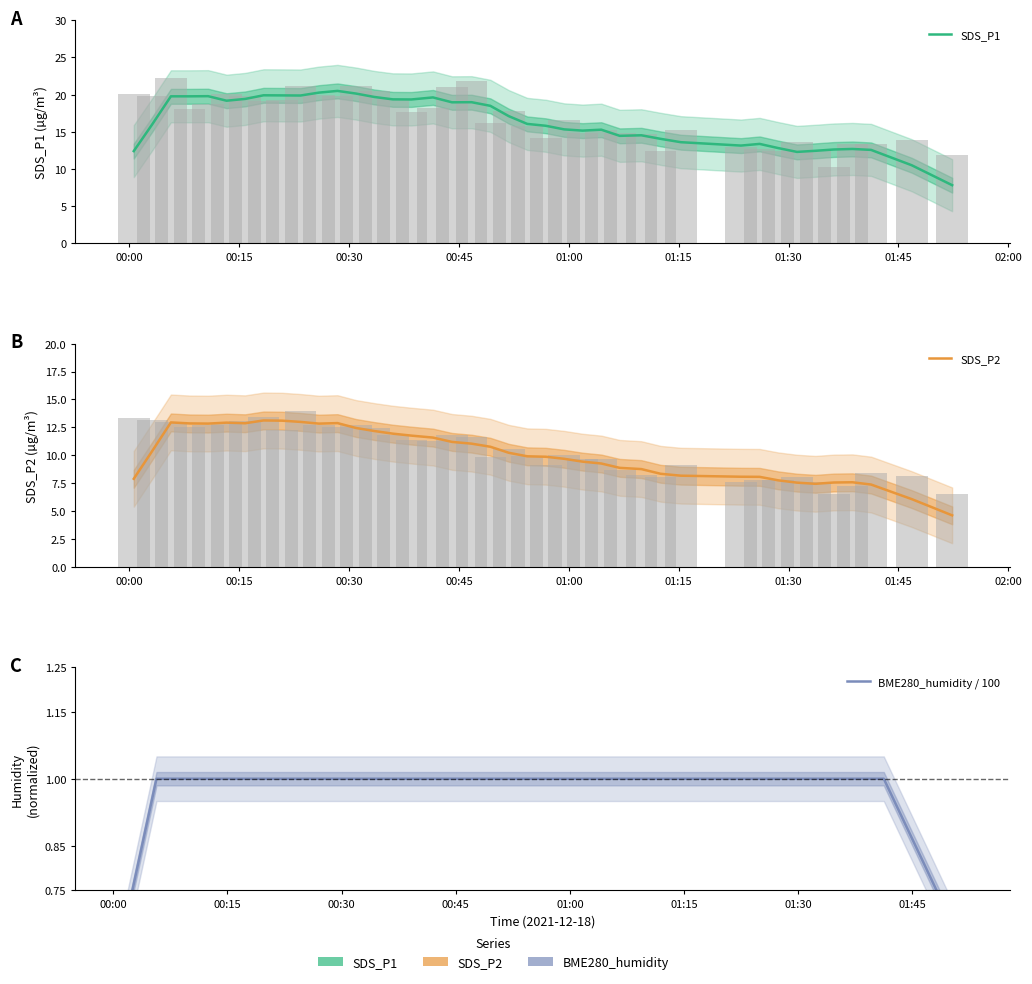

Rank the series at 02:00 from lowest to highest value.

BME280_humidity / 100, SDS_P2, SDS_P1